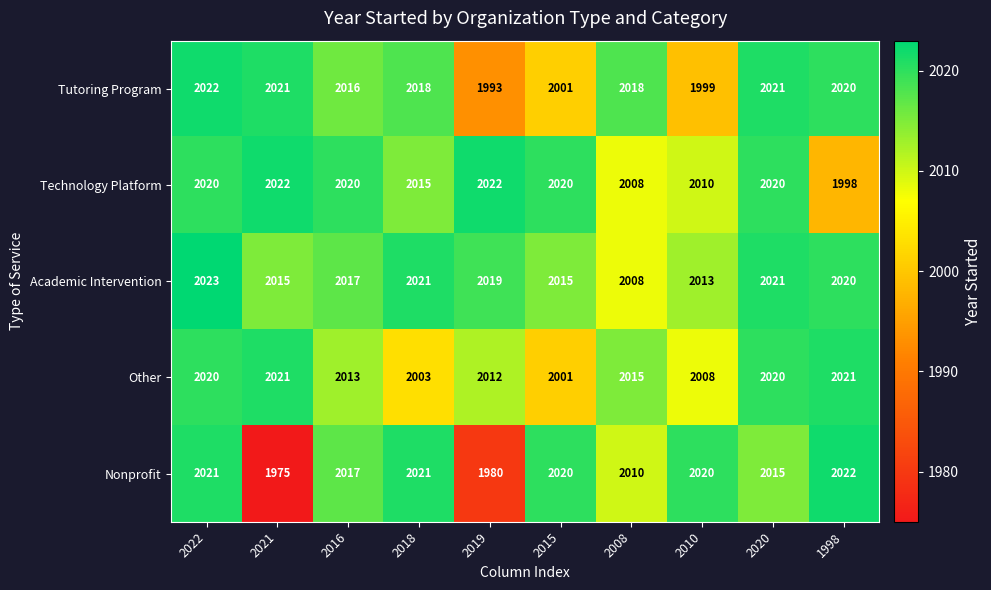

What is the difference between the highest and lowest values at 2010?

21